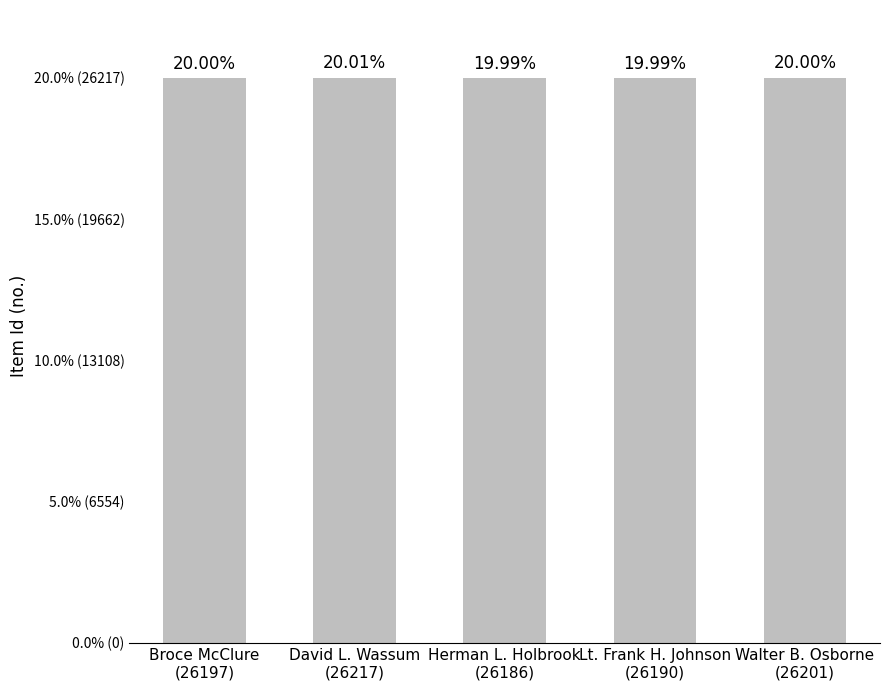

Is it true that the value at David L. Wassum
(26217) is 10433?

False